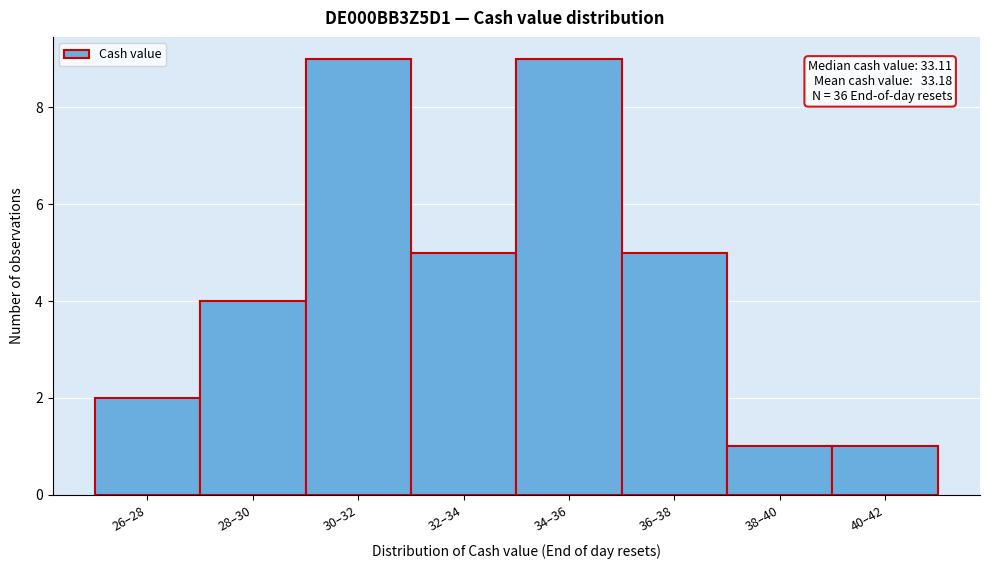

Reading left to right, extract all data points from this chart.

26–28=2	28–30=4	30–32=9	32–34=5	34–36=9	36–38=5	38–40=1	40–42=1